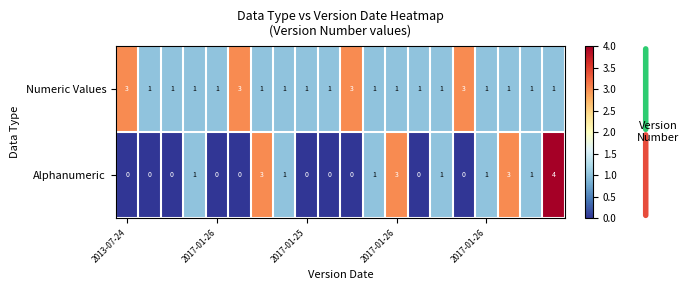

How many distinct data groups are displayed?

2